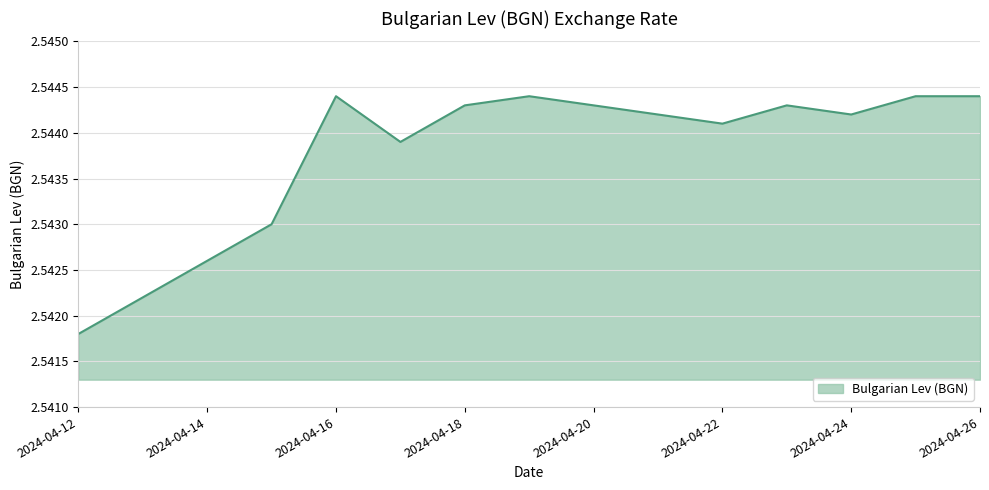

How many categories are shown in the chart?

11